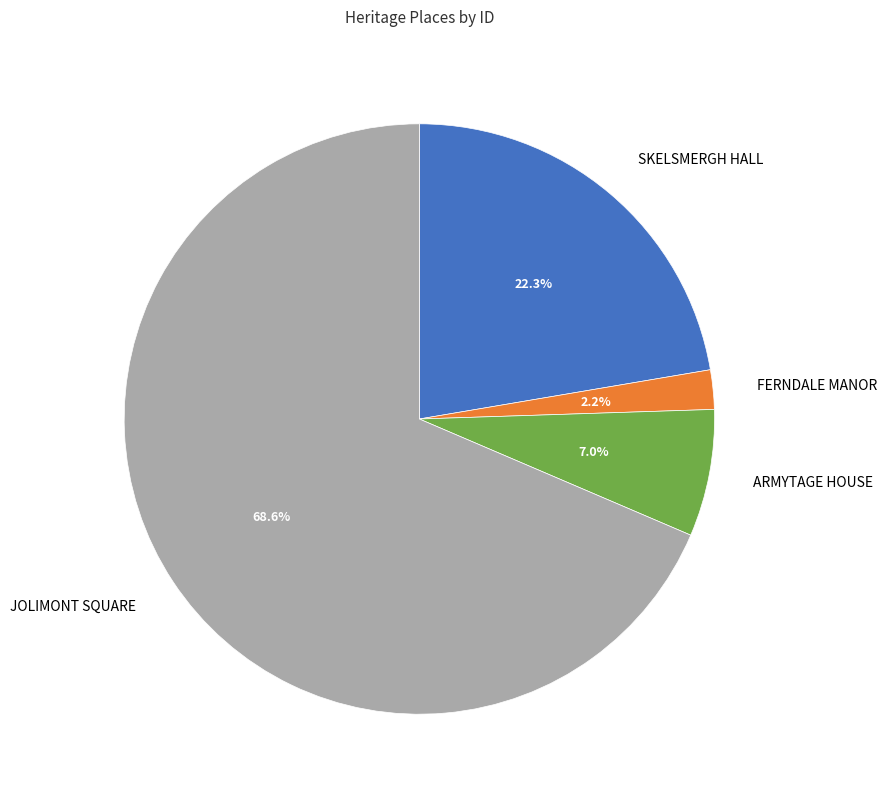

Is there any slice that represents more than half of the pie?

Yes